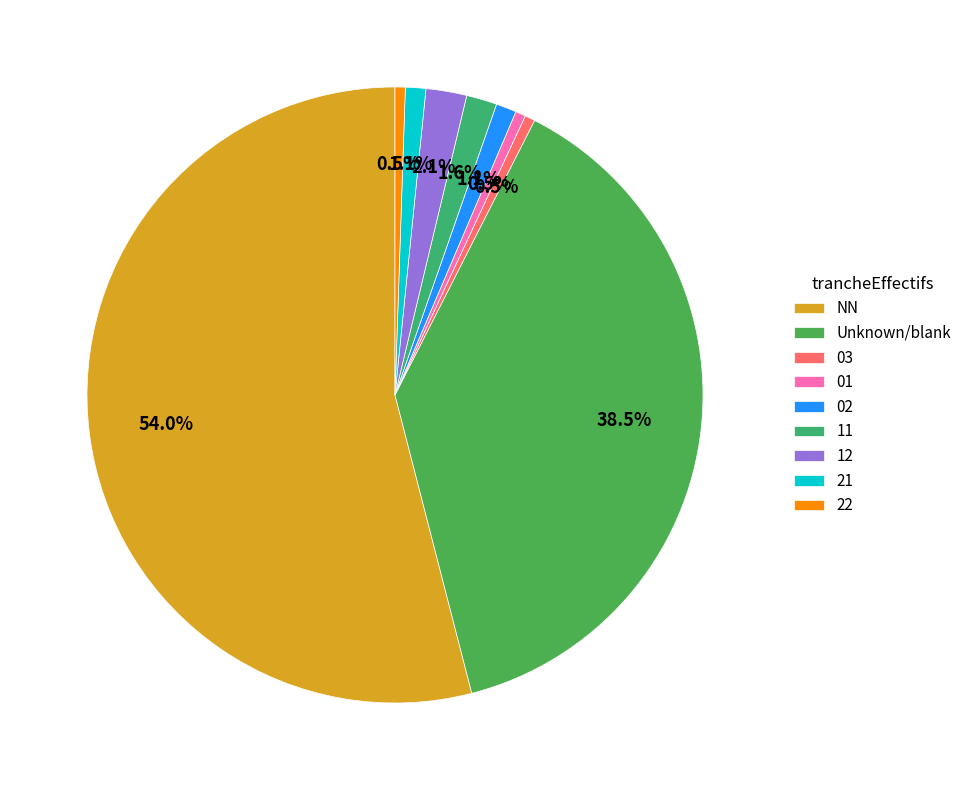

What is the smallest slice in the pie chart?

03